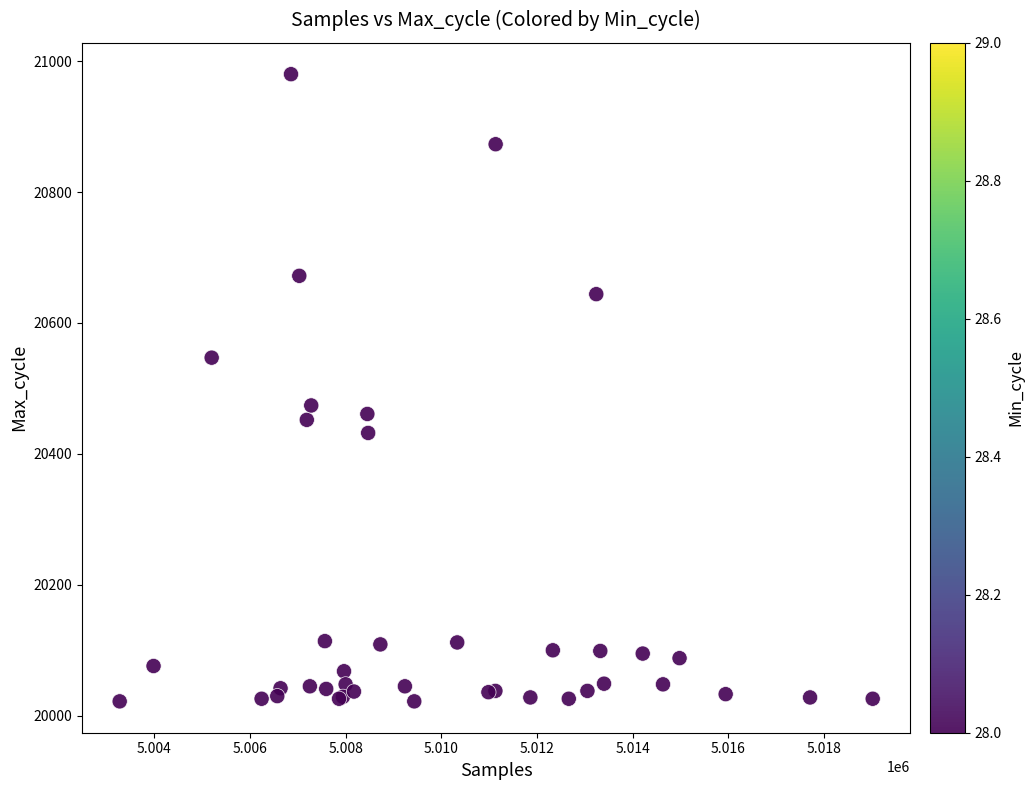

What Y value in the scatter plot is closest to 20501?

20474